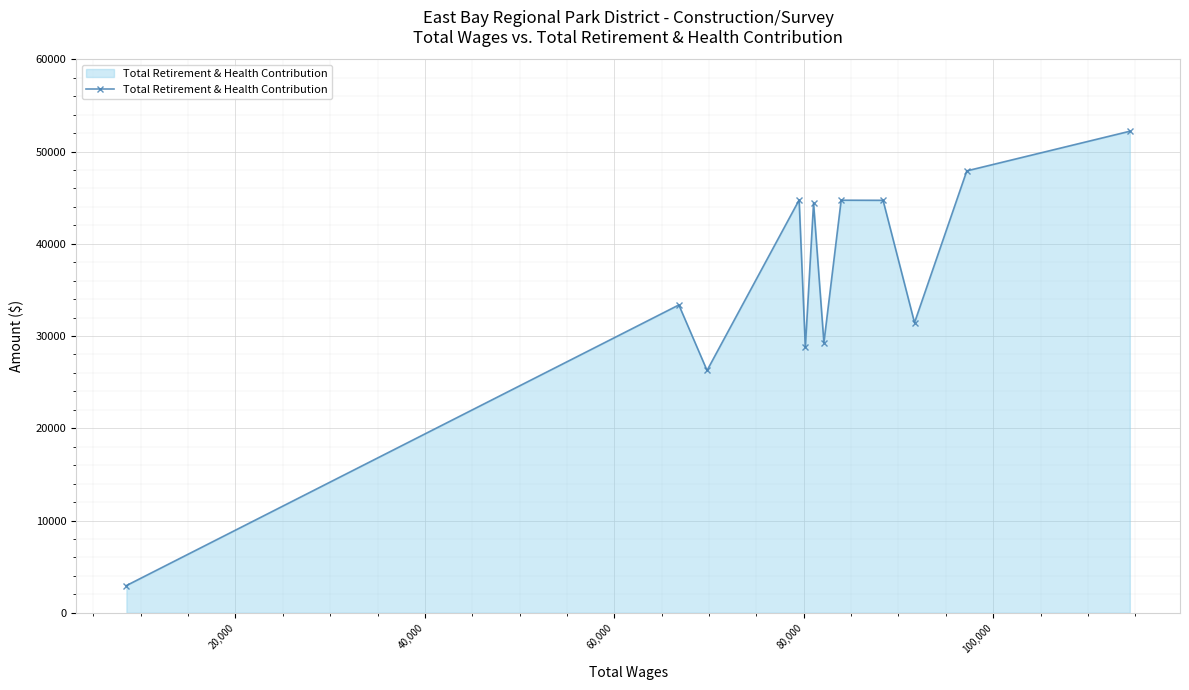

How many lines are shown in the chart?

1